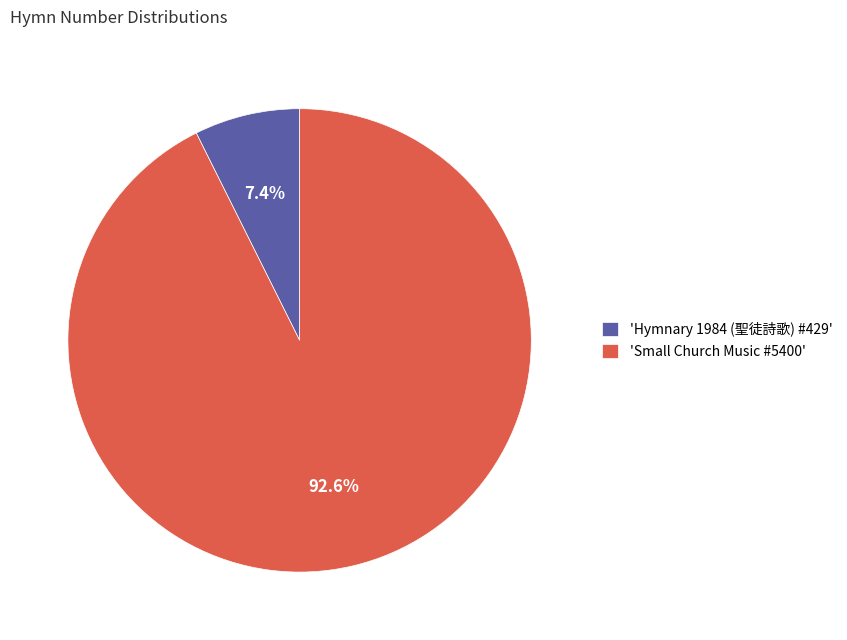

Does any single category account for the majority?

Yes